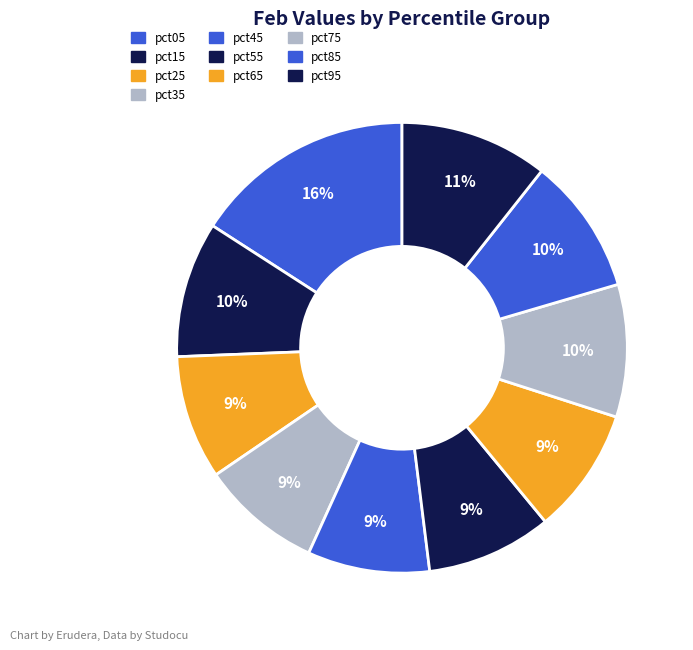

Is there a majority slice in this chart?

No